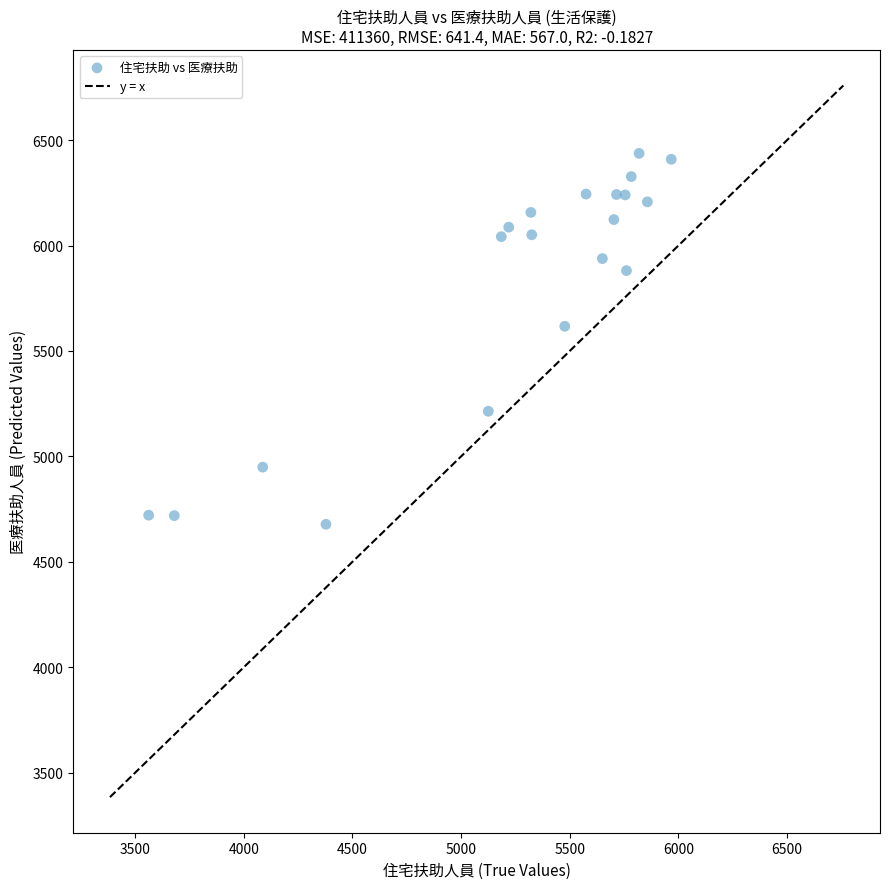

What is the range of Y values (max minus min)?

1759